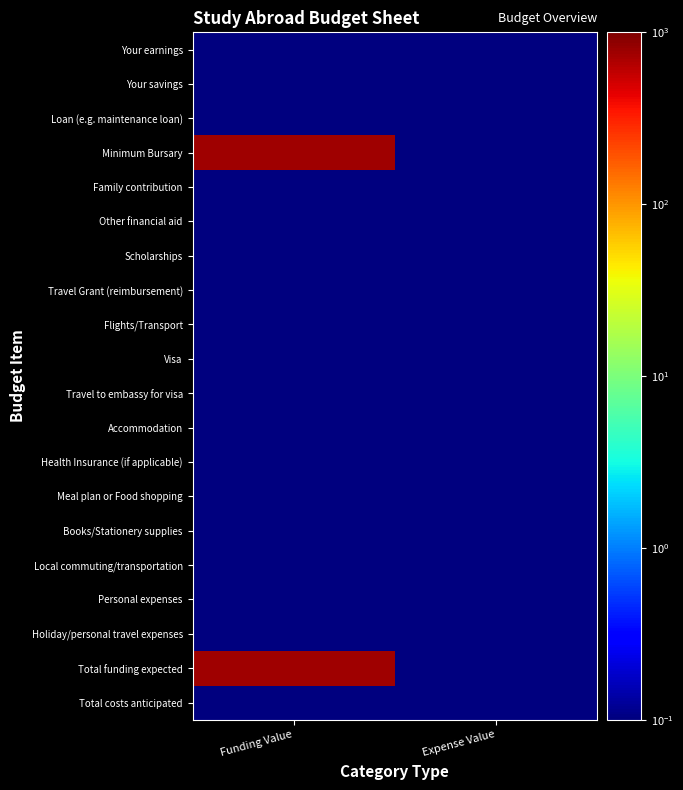

Reading left to right, extract all data points from this chart.

Your earnings: Funding Value=0.1	Expense Value=0.1
Your savings: Funding Value=0.1	Expense Value=0.1
Loan (e.g. maintenance loan): Funding Value=0.1	Expense Value=0.1
Minimum Bursary: Funding Value=750.0	Expense Value=0.1
Family contribution: Funding Value=0.1	Expense Value=0.1
Other financial aid: Funding Value=0.1	Expense Value=0.1
Scholarships: Funding Value=0.1	Expense Value=0.1
Travel Grant (reimbursement): Funding Value=0.1	Expense Value=0.1
Flights/Transport: Funding Value=0.1	Expense Value=0.1
Visa: Funding Value=0.1	Expense Value=0.1
Travel to embassy for visa: Funding Value=0.1	Expense Value=0.1
Accommodation: Funding Value=0.1	Expense Value=0.1
Health Insurance (if applicable): Funding Value=0.1	Expense Value=0.1
Meal plan or Food shopping: Funding Value=0.1	Expense Value=0.1
Books/Stationery supplies: Funding Value=0.1	Expense Value=0.1
Local commuting/transportation: Funding Value=0.1	Expense Value=0.1
Personal expenses: Funding Value=0.1	Expense Value=0.1
Holiday/personal travel expenses: Funding Value=0.1	Expense Value=0.1
Total funding expected: Funding Value=750.0	Expense Value=0.1
Total costs anticipated: Funding Value=0.1	Expense Value=0.1